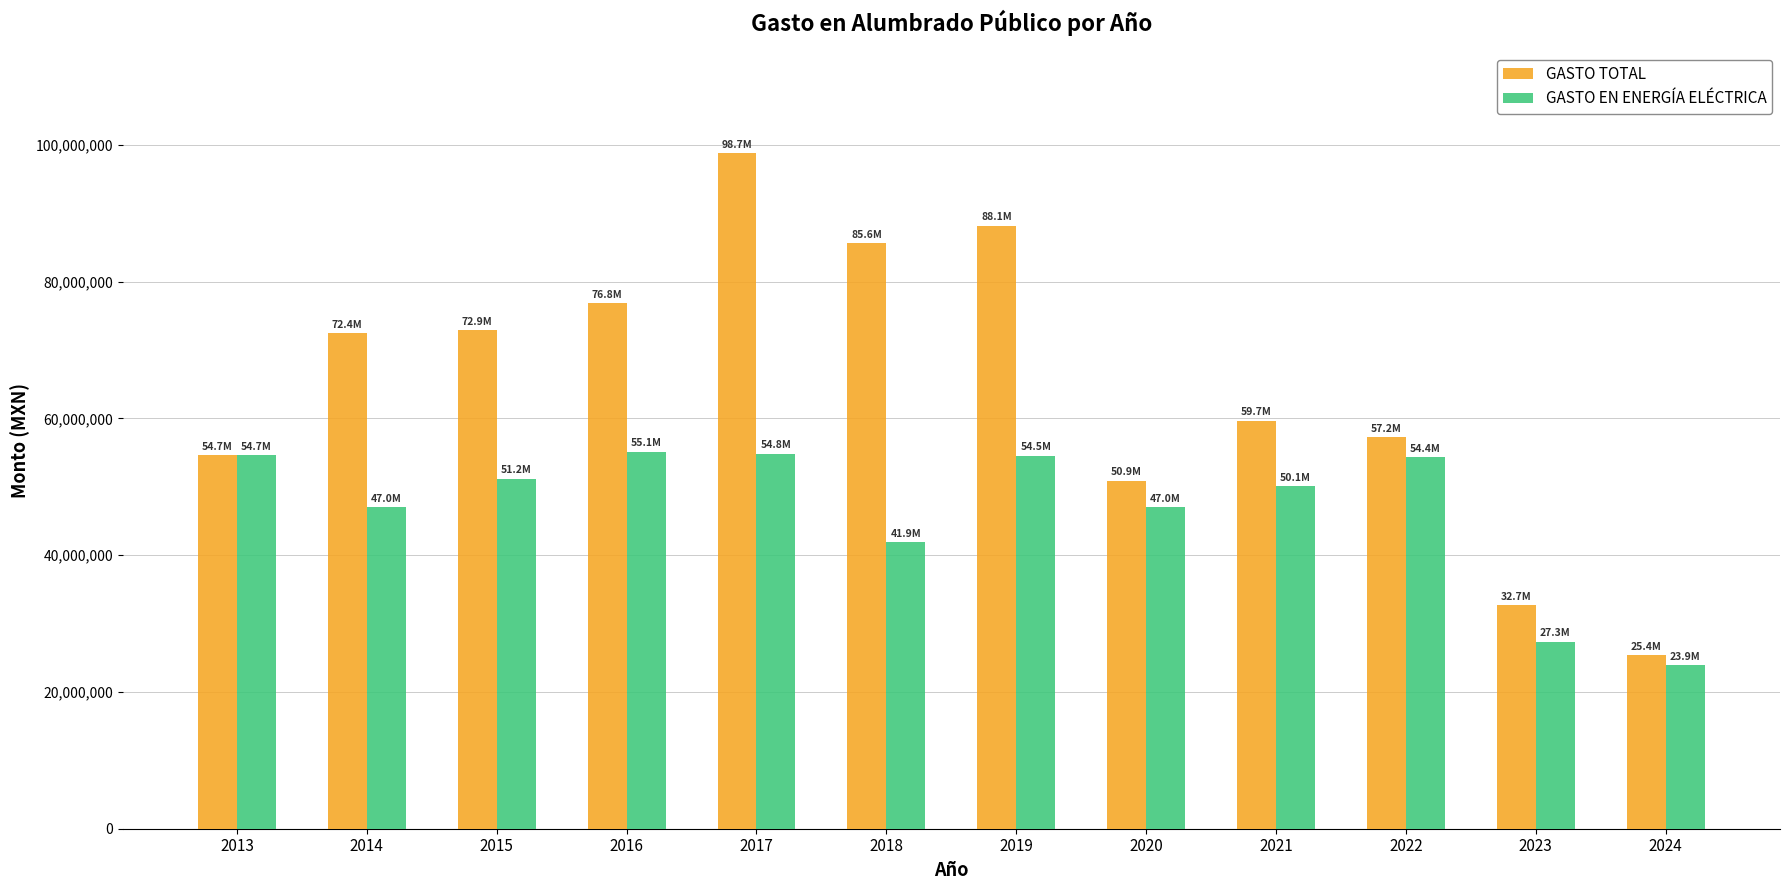

The value of GASTO TOTAL at 2021 is 18234297.9. True or false?

False